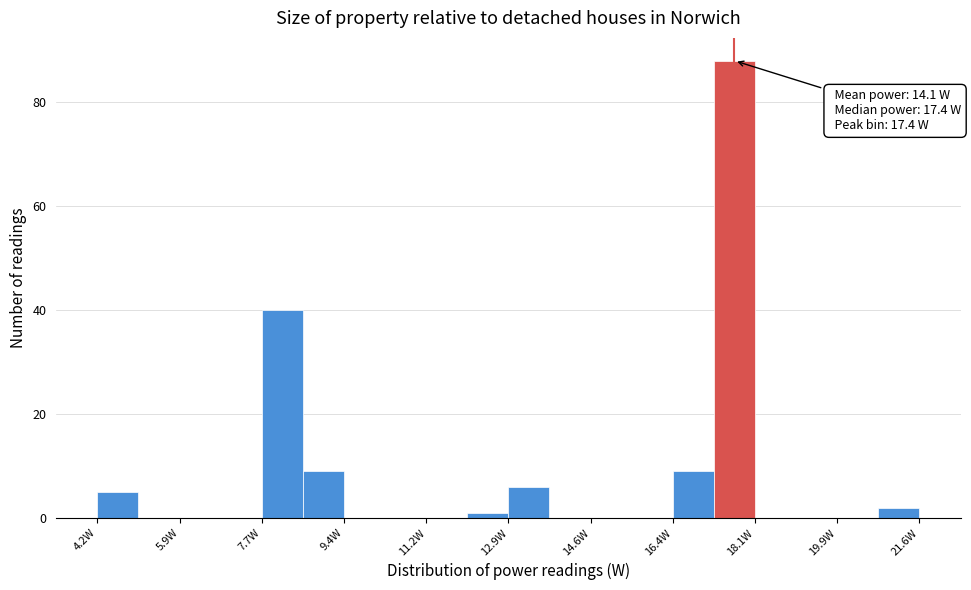

Over which range of the x-axis is the bar tallest?

17.2 to 18.2